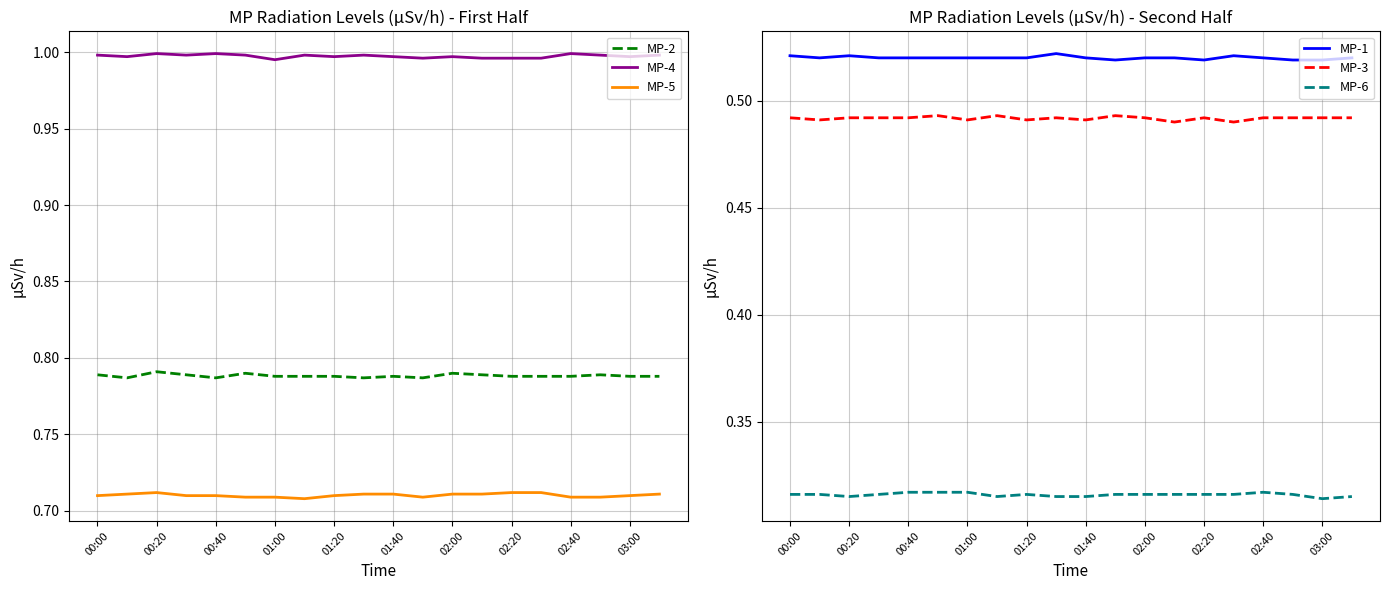

Is it true that MP-3 equals 0.5 at 19?

True